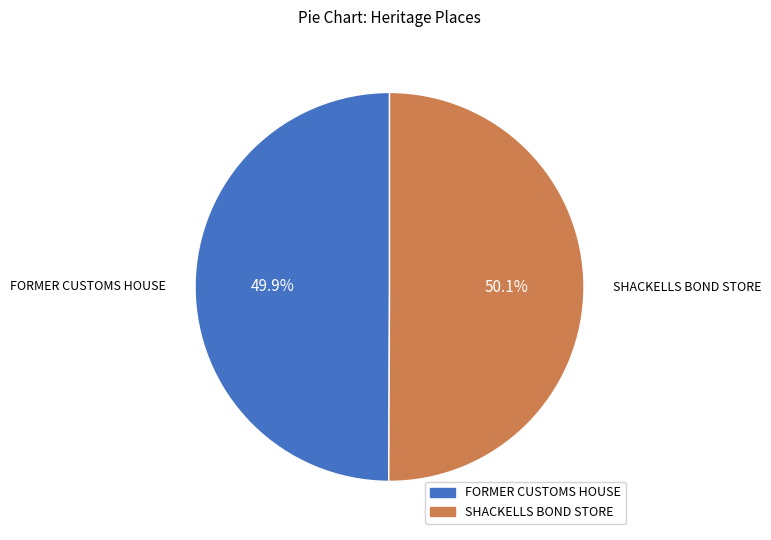

Does any single category account for the majority?

Yes